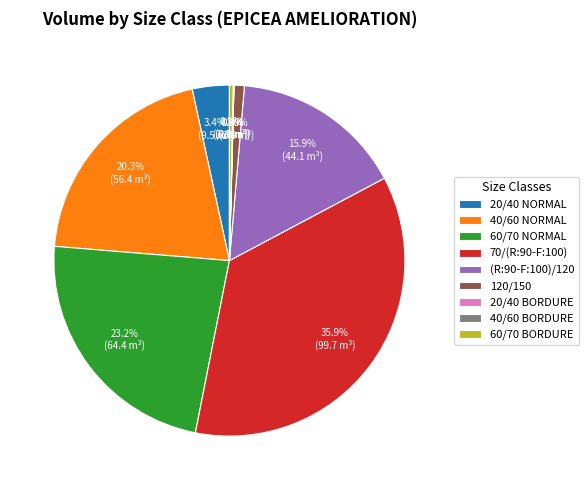

Does (R:90-F:100)/120 represent more than half of the total?

No